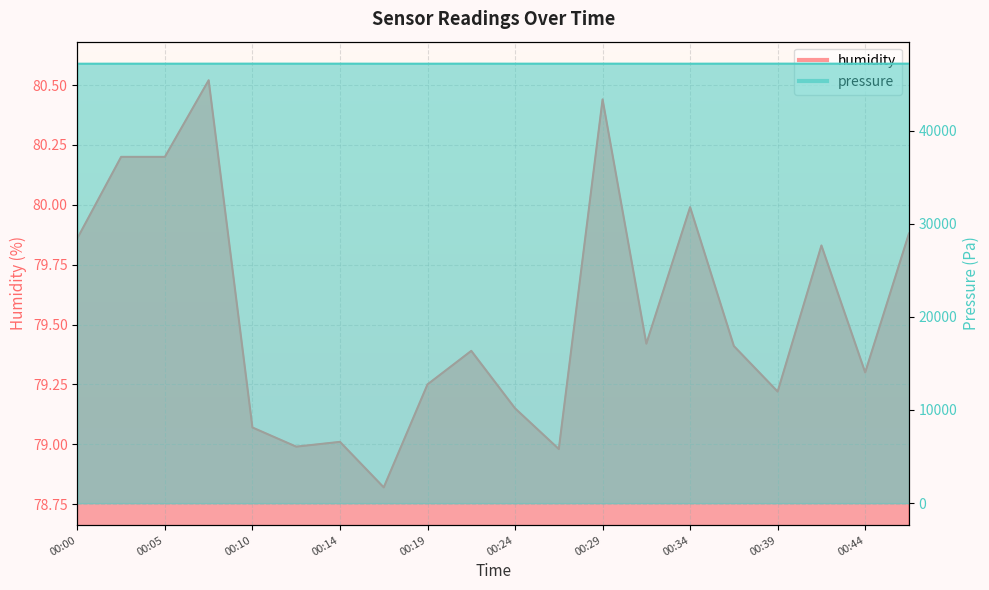

Which category has the lowest value in the humidity series?

00:17